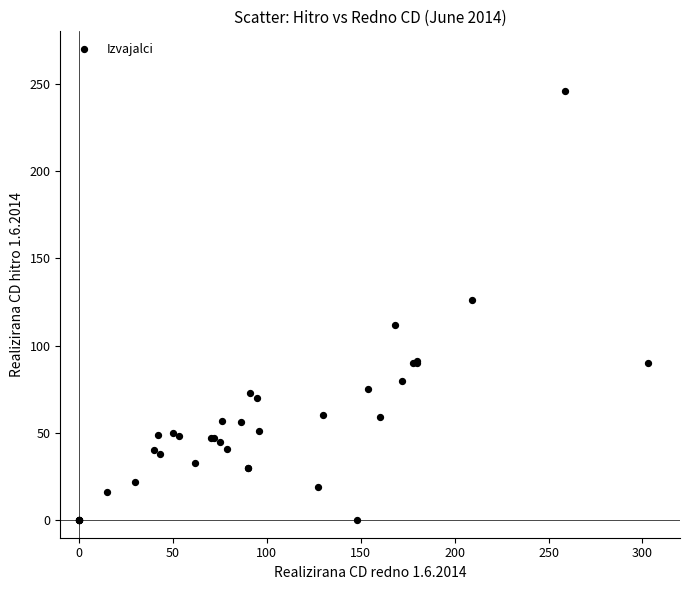

What Y value in the scatter plot is closest to 123?

126